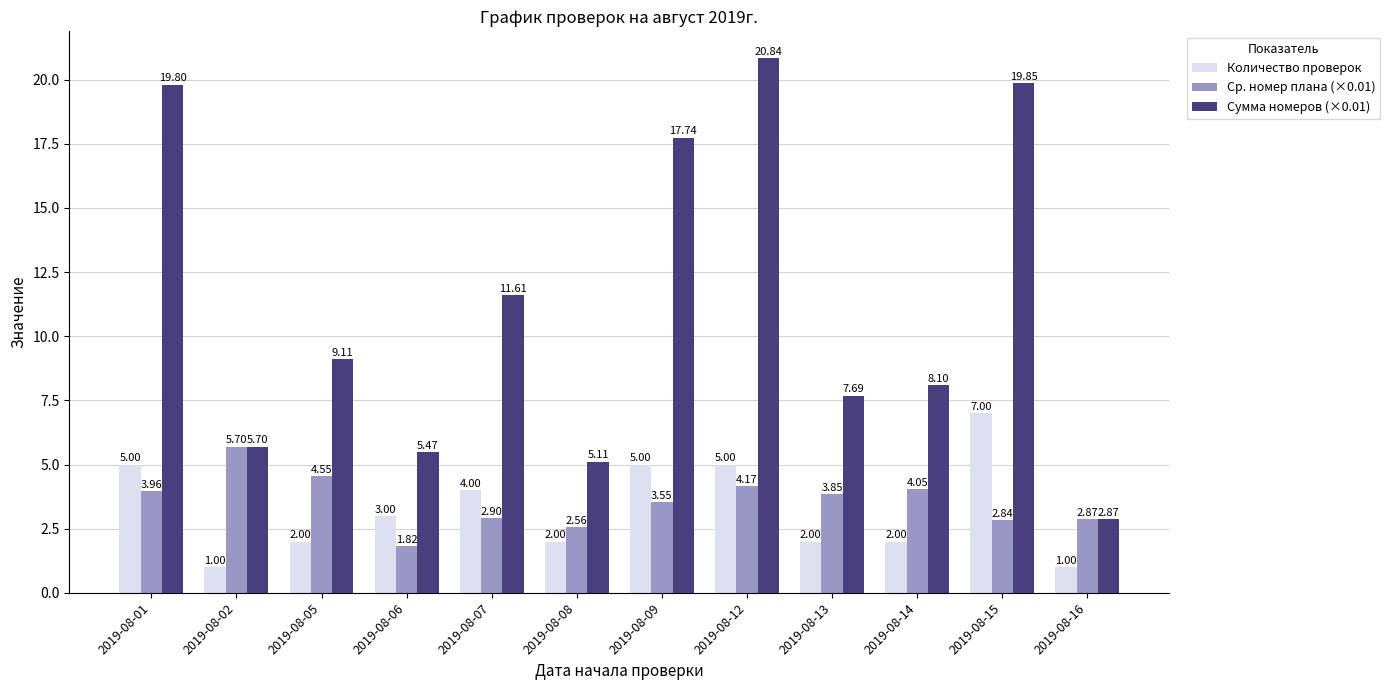

What is the greatest value displayed?

20.8